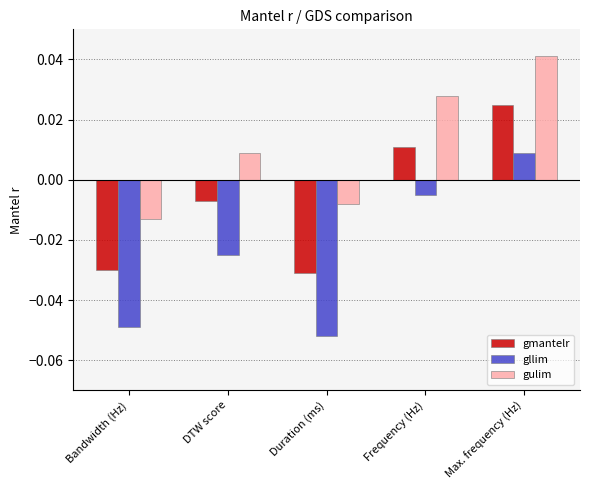

Where is gllim nearest to the value 0?

Frequency (Hz)